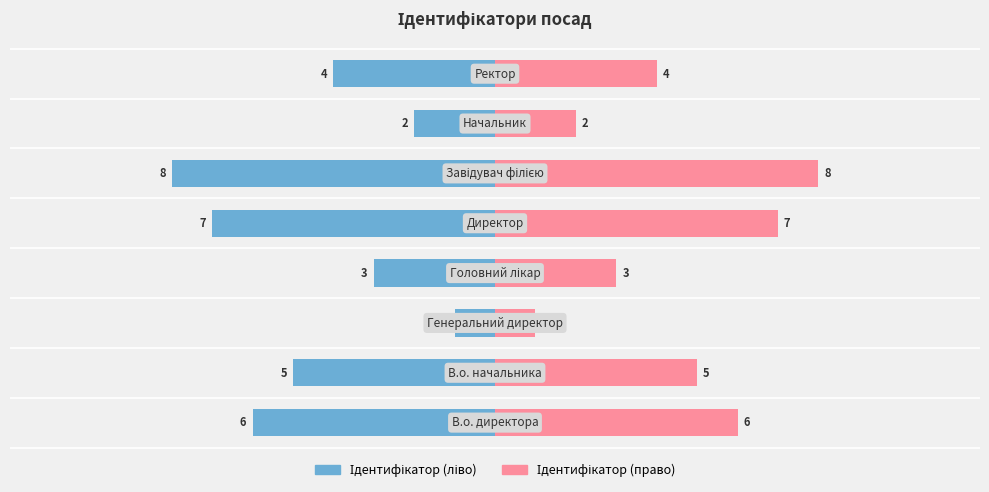

What is the sum of all values?

36